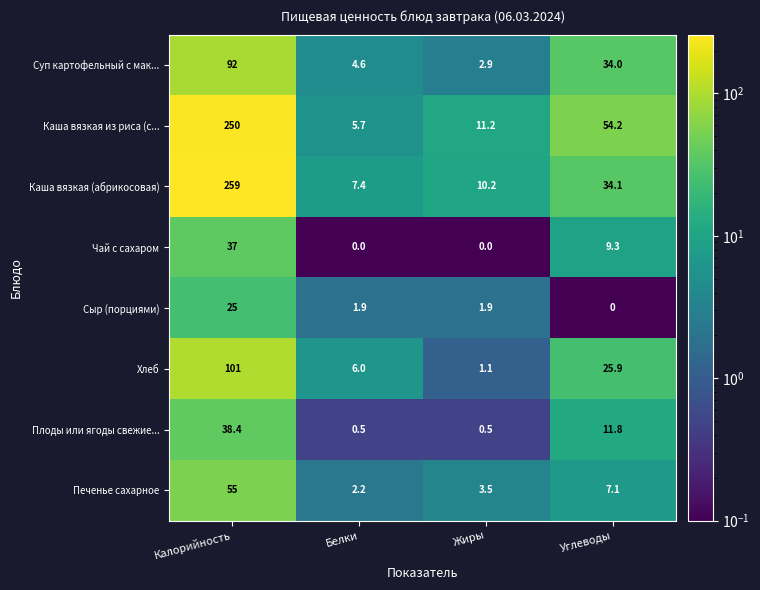

What is the difference between the maximum and minimum values in the Печенье сахарное series?

52.8